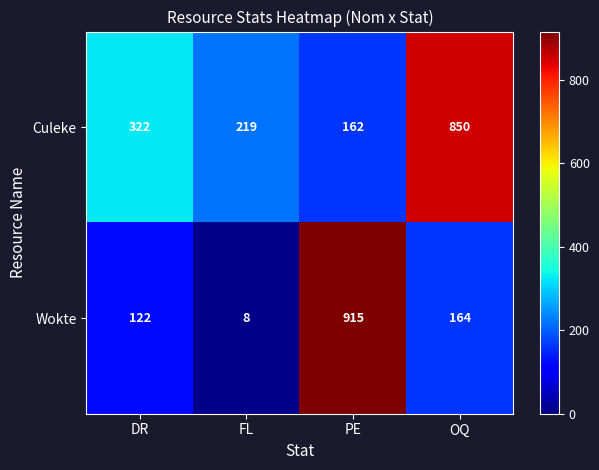

What is the smallest value displayed?

8